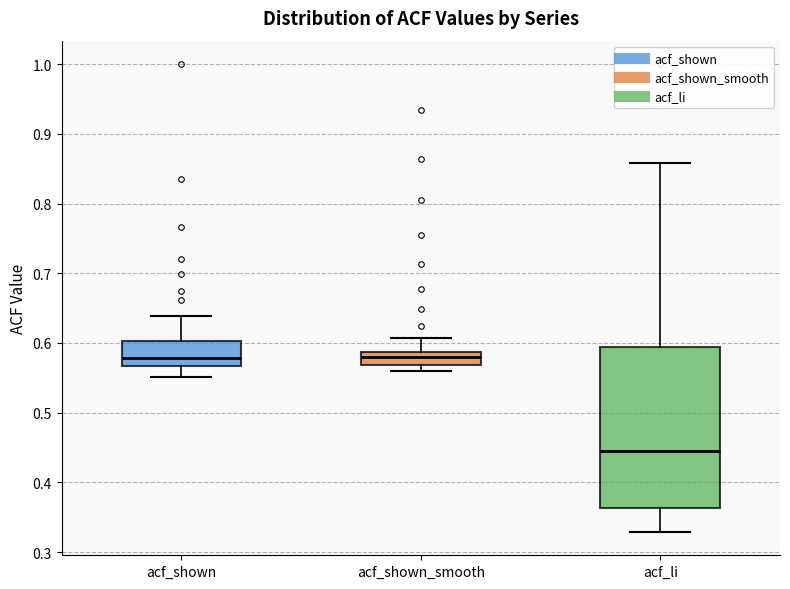

Where is the lower edge of the box for acf_shown_smooth on the y-axis? The values are not printed on the chart, so give them approximately, as read against the axis.

0.57